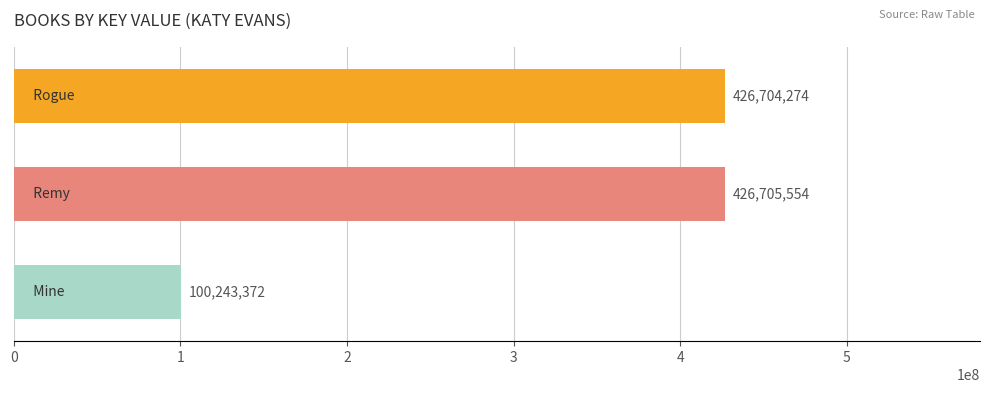

What is the minimum value shown in the chart?

100243372